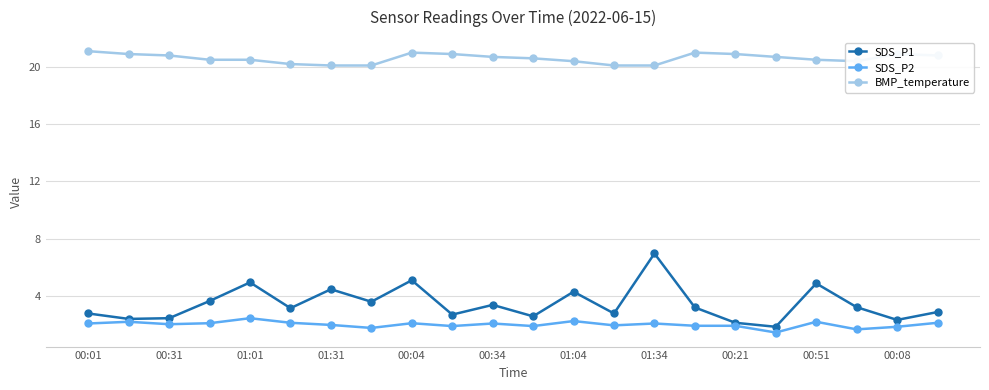

List the series in order of their peak value, lowest first.

SDS_P2, SDS_P1, BMP_temperature